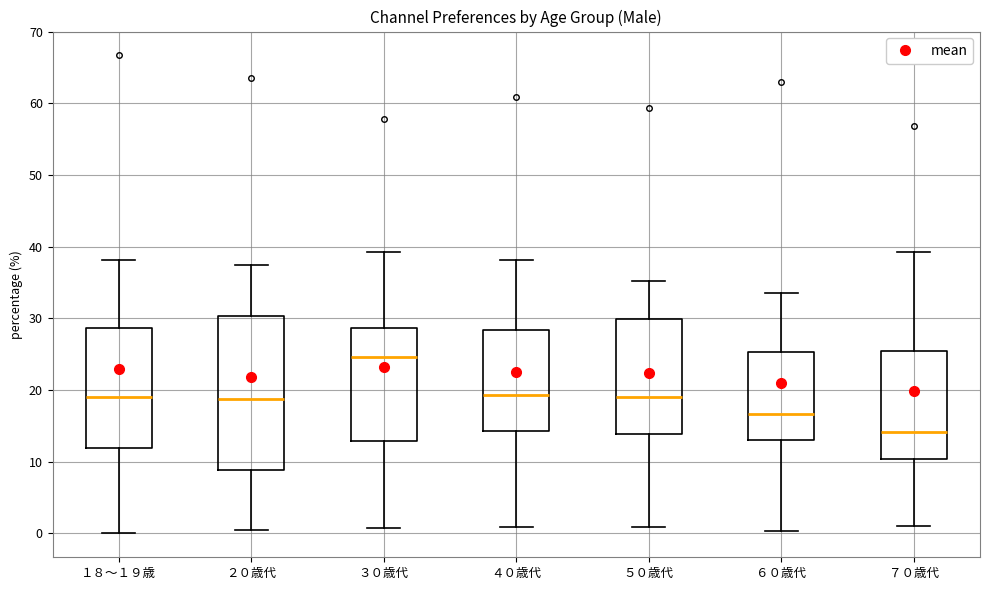

Which box is the tallest, from its lower edge to its upper edge?

２０歳代